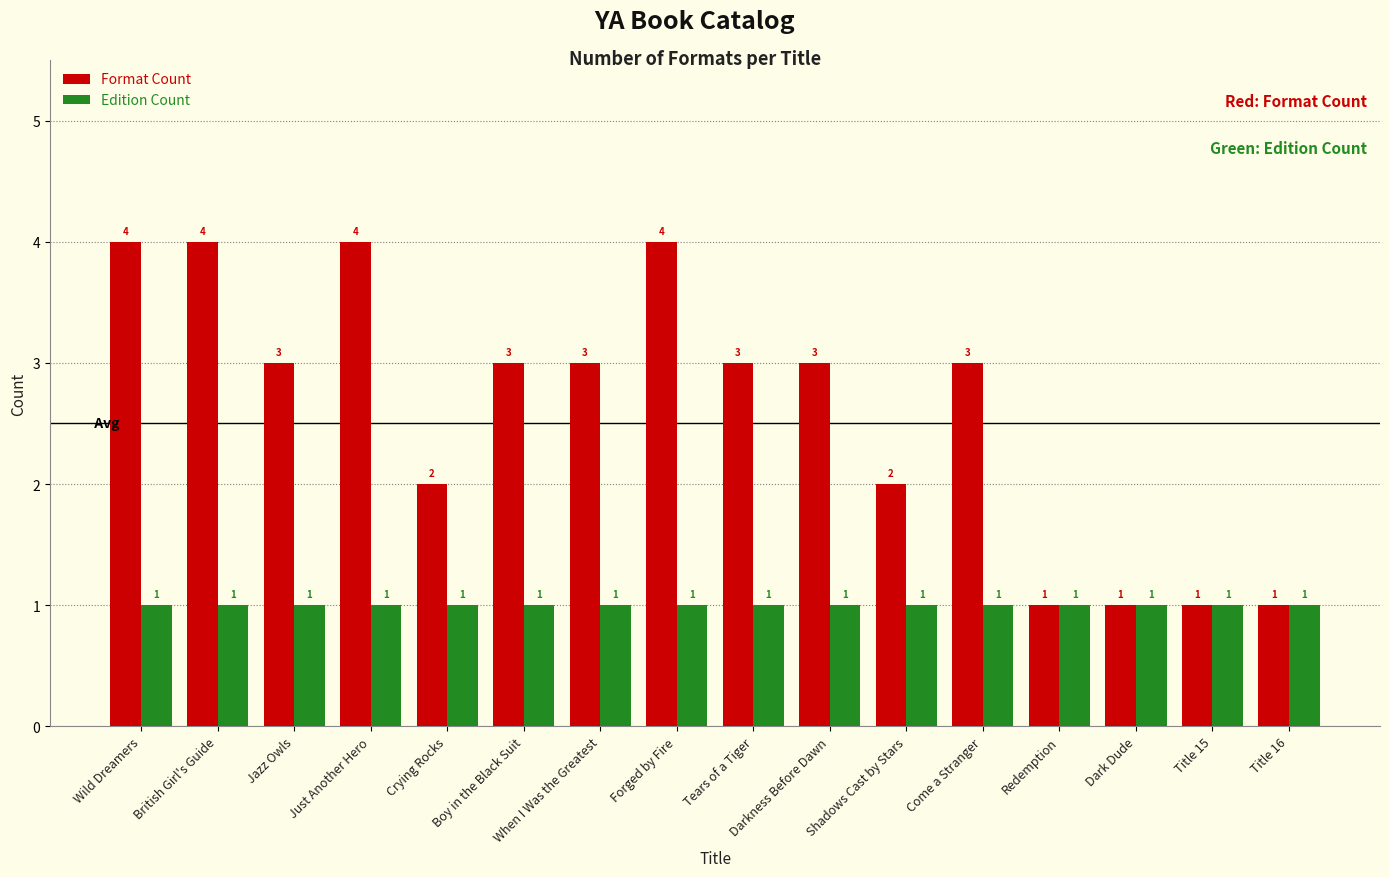

List the series in order of their peak value, lowest first.

Edition Count, Format Count